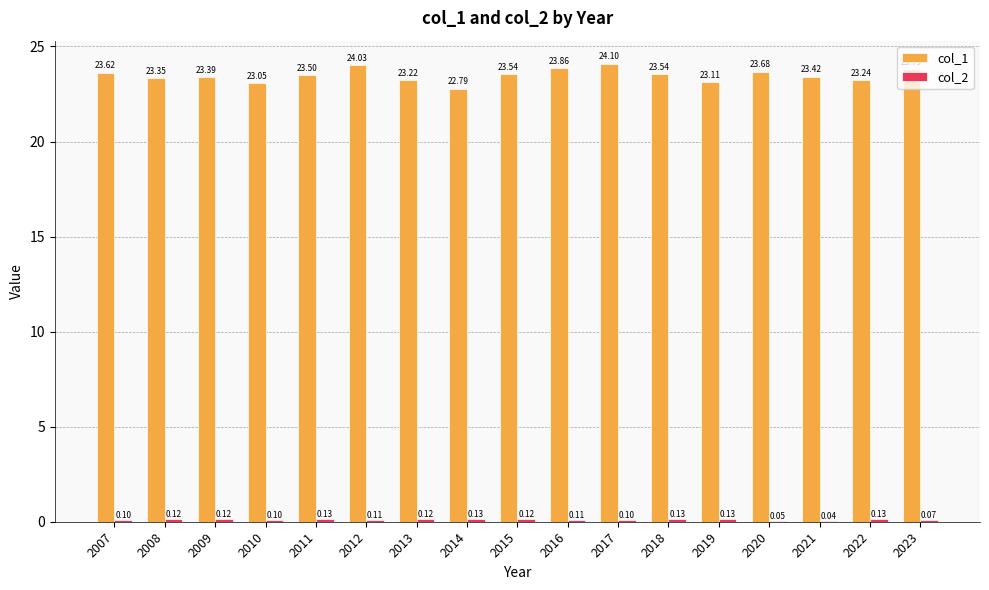

What is the total value across all series at 2020?

23.7